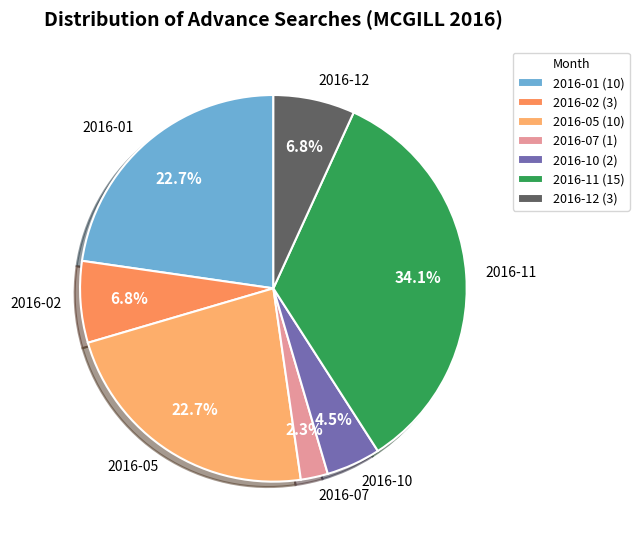

How many segments does this pie chart have?

7